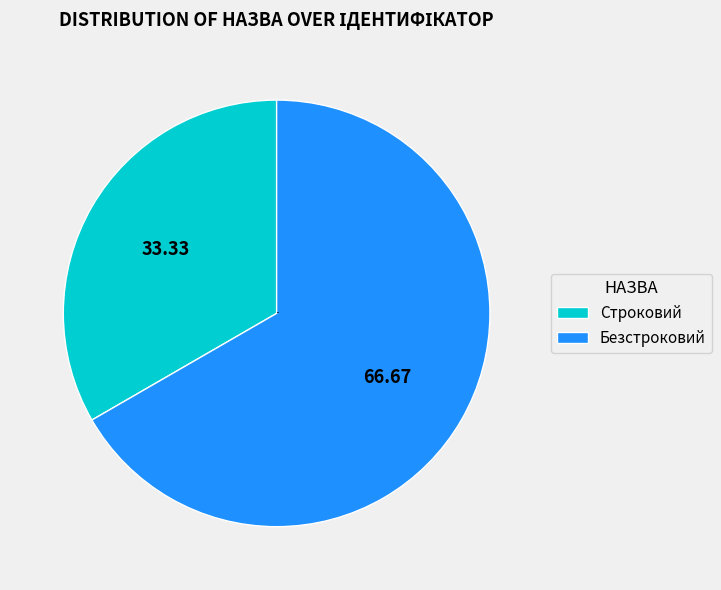

Which category accounts for the majority?

Безстроковий